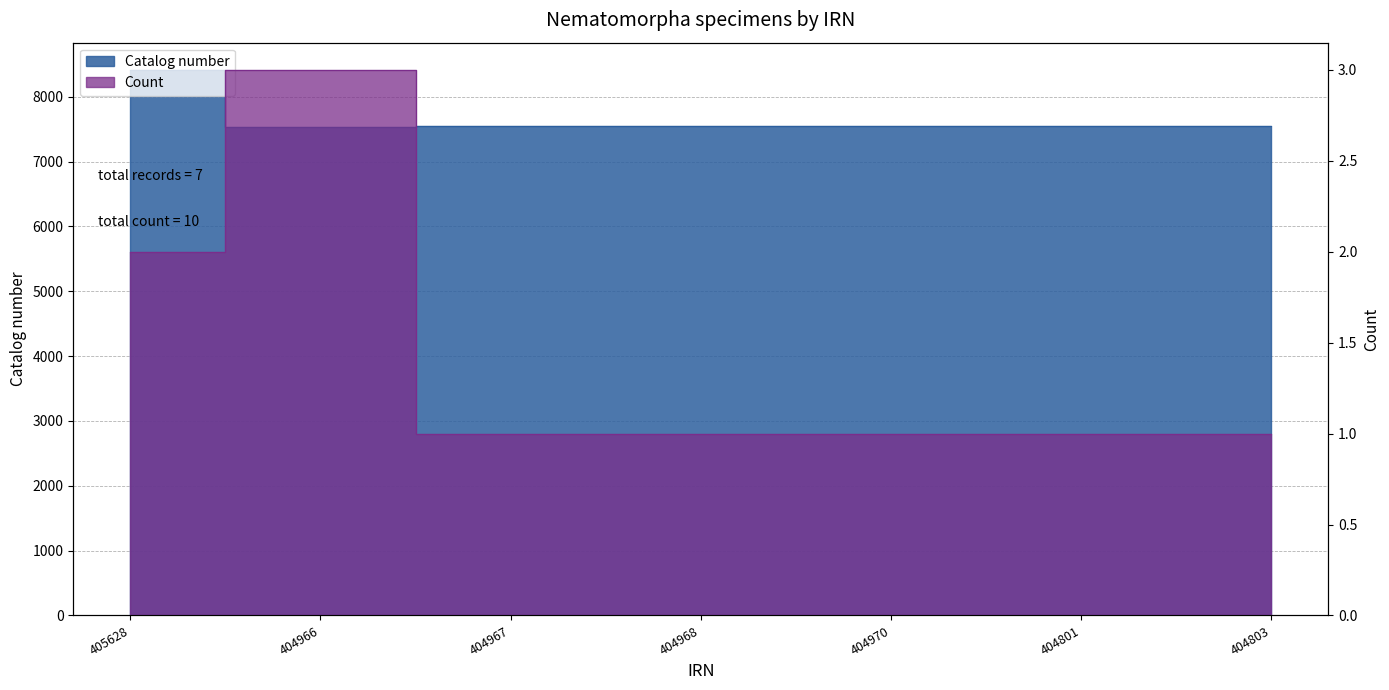

What is the label of the 3rd point from the right?

404970